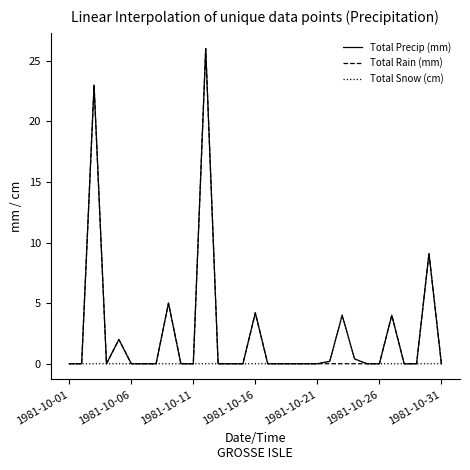

What are all the series names shown in the legend?

Total Precip (mm), Total Rain (mm), Total Snow (cm)